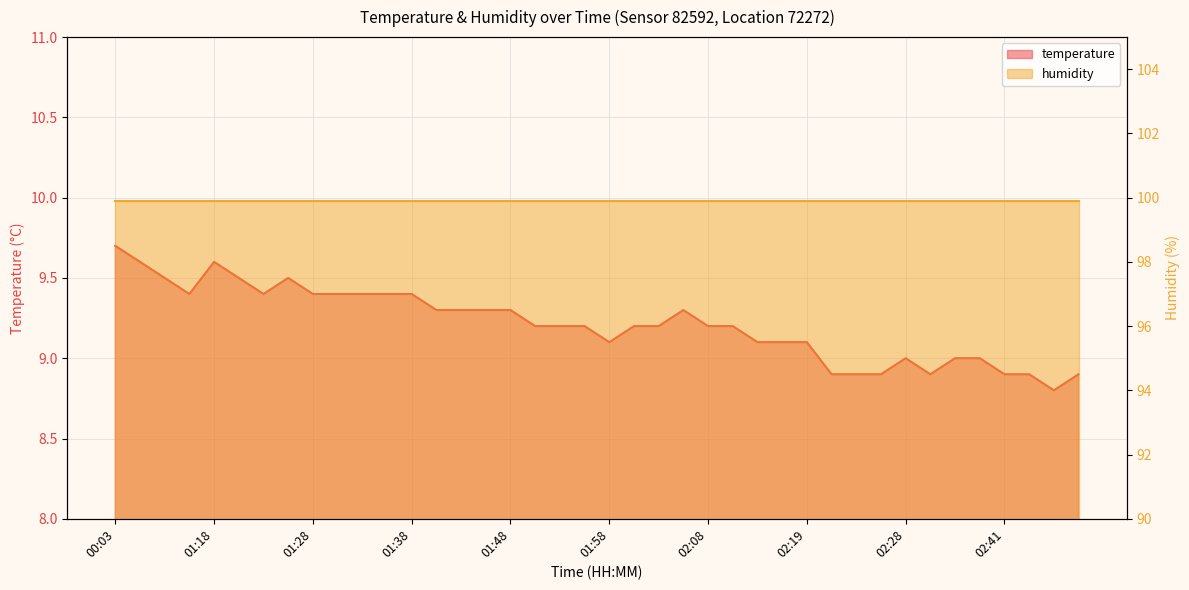

What position from the left is 02:11?

26